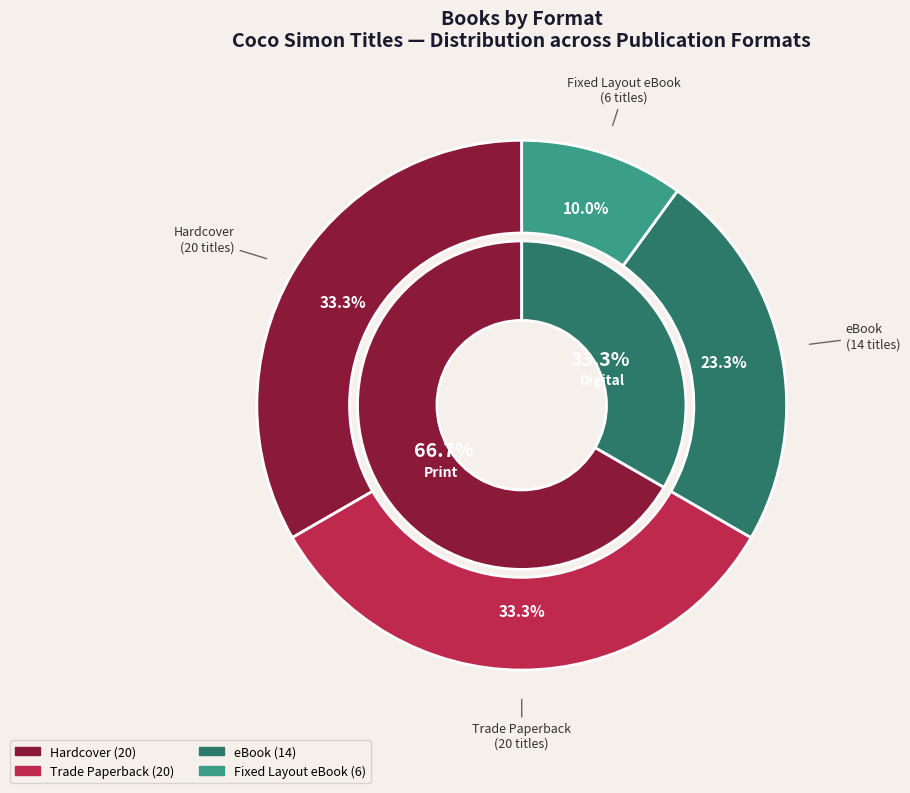

What percentage is the eBook slice, to the nearest percent?

23%